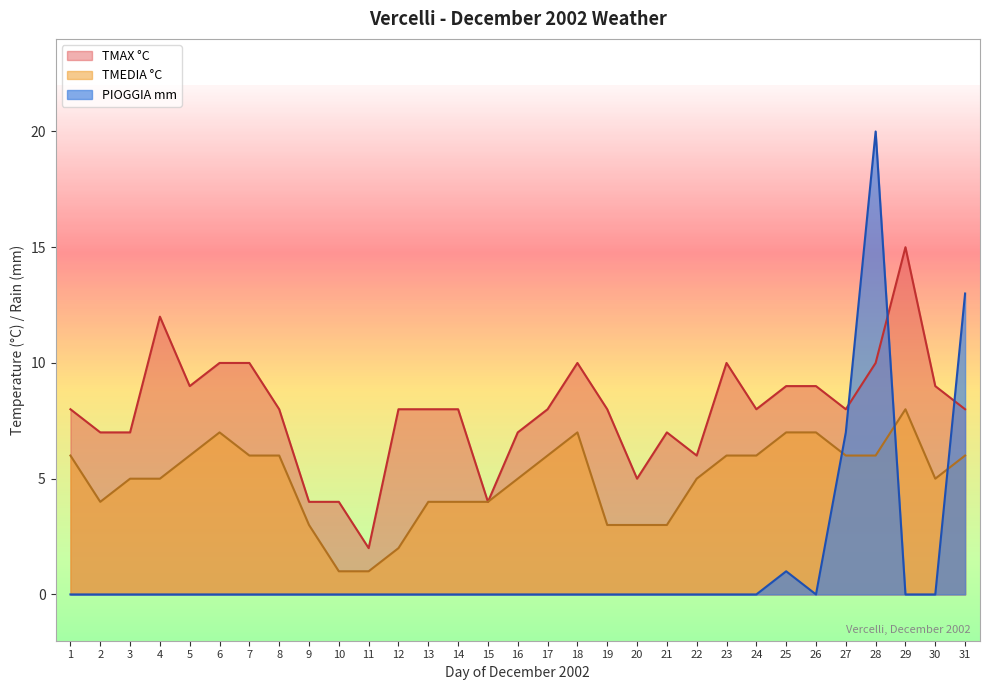

Count the number of categories in the chart.

31